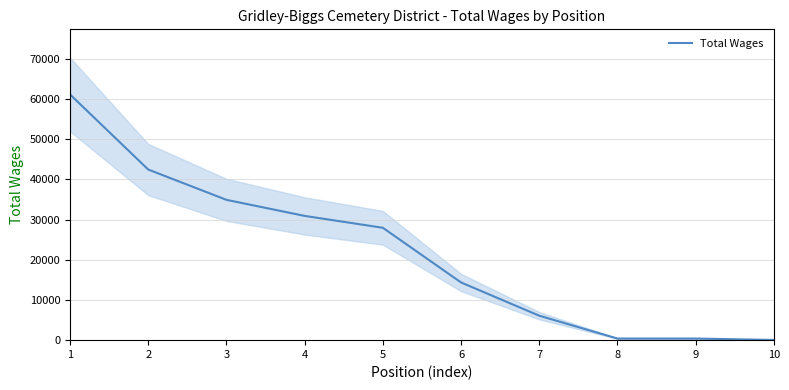

Where does the data first go above 27950?

1